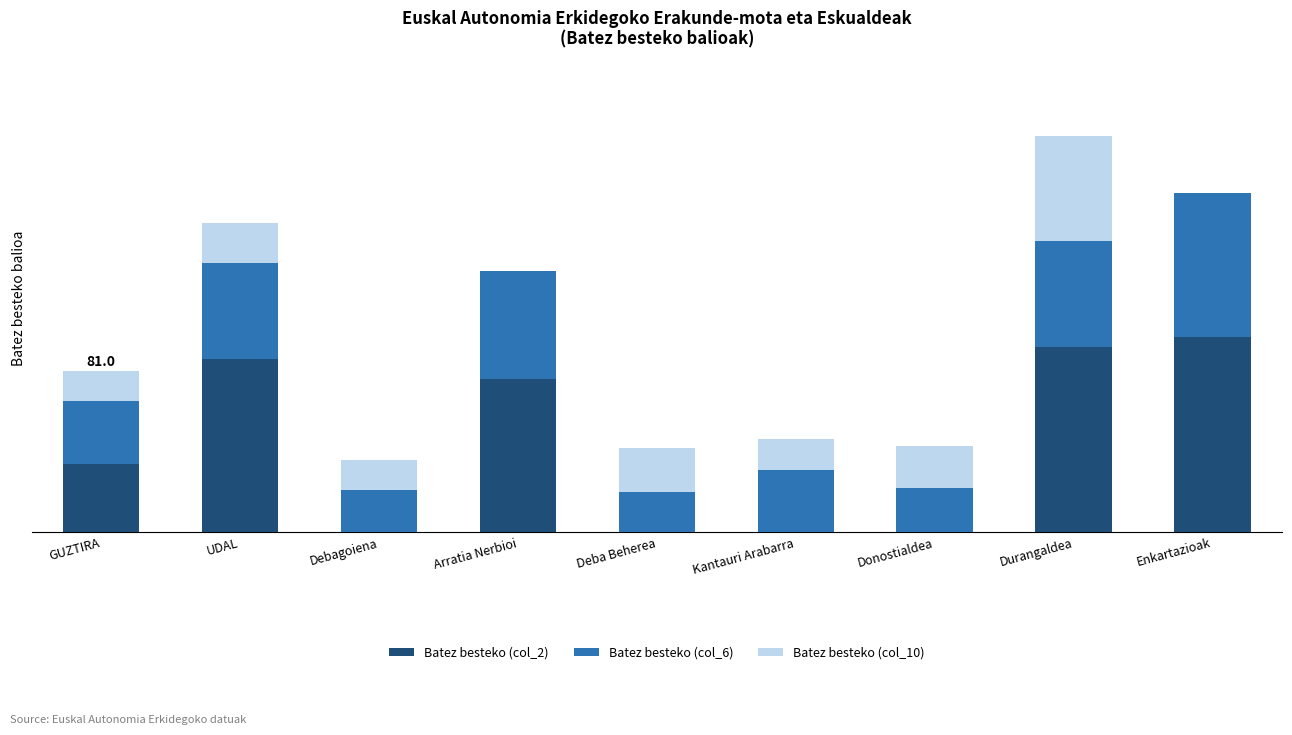

What are all the series names shown in the legend?

Batez besteko (col_2), Batez besteko (col_6), Batez besteko (col_10)